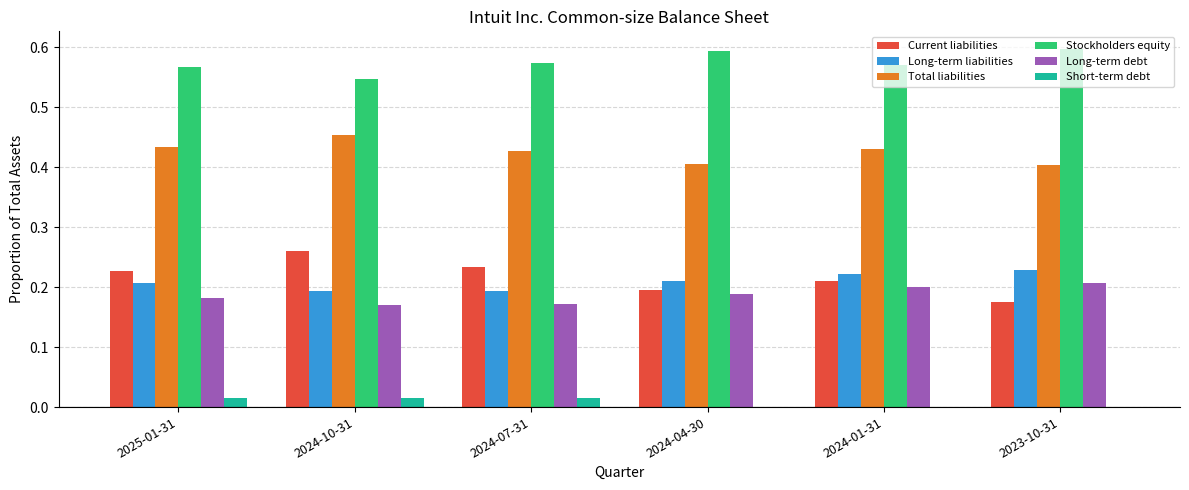

Are the bars grouped side by side (vs. stacked)?

Yes